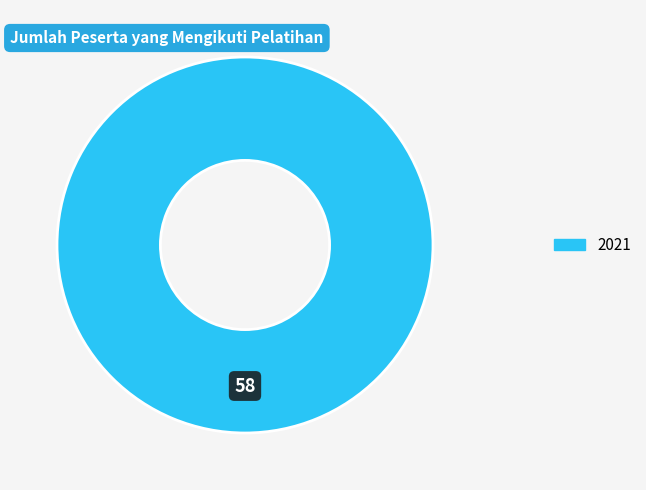

Count the number of slices in the pie.

1